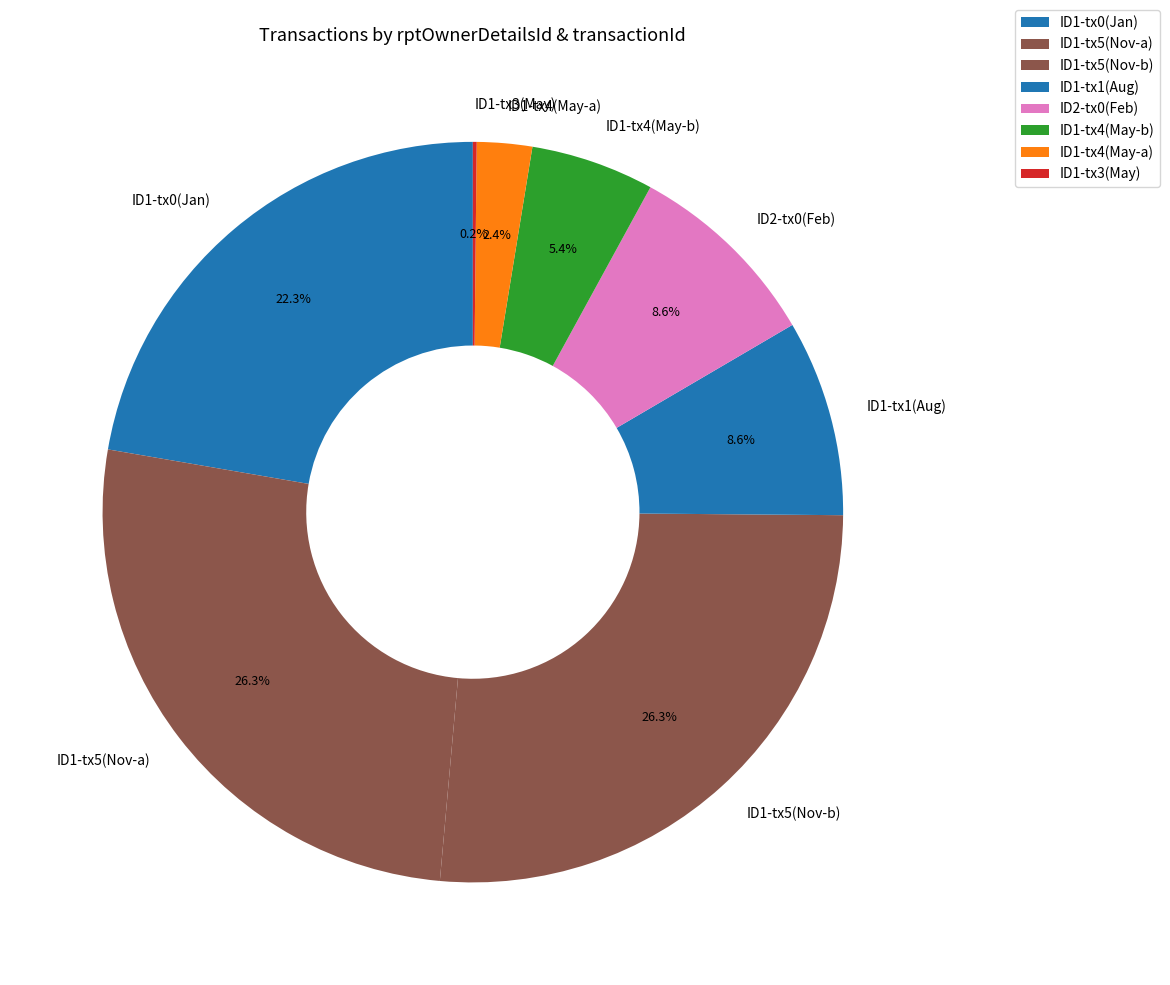

Is the sum of ID1-tx0(Jan) and ID1-tx5(Nov-b) greater than half?

No